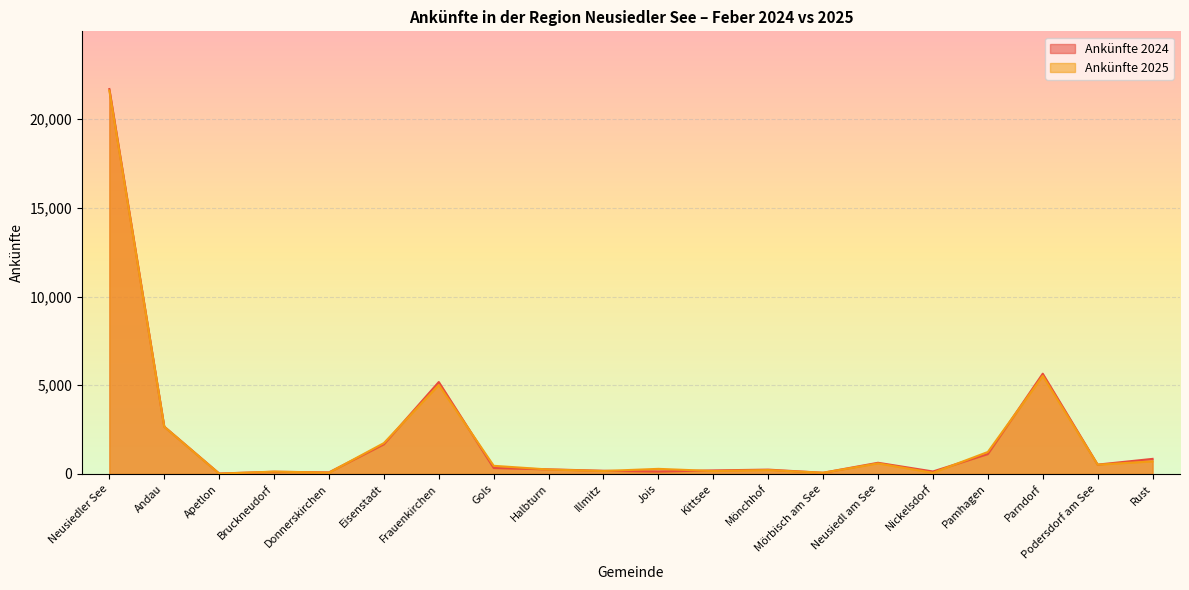

What is the maximum value shown in the chart?

21695